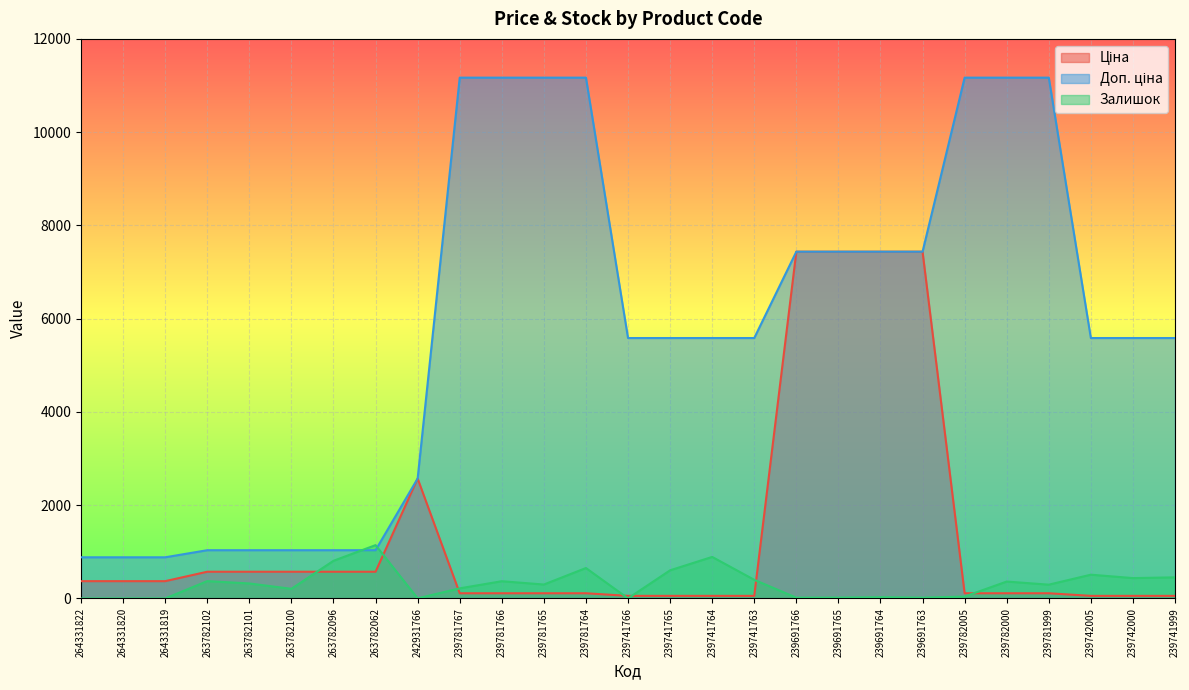

What is the highest value of the Доп. ціна series?

11169.0